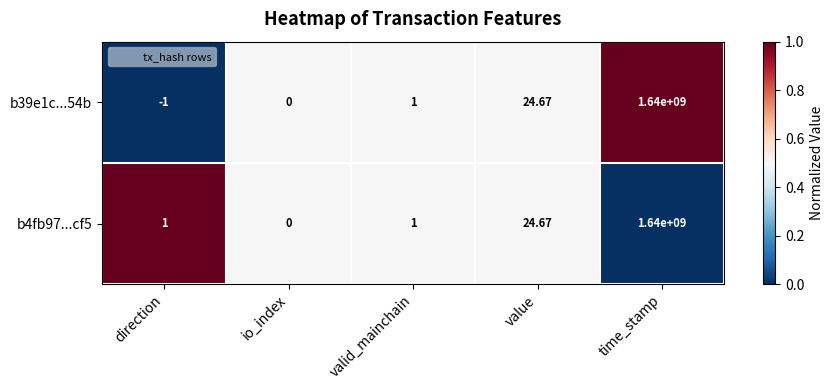

At which label is b4fb97...cf5 closest to 820000000?

value